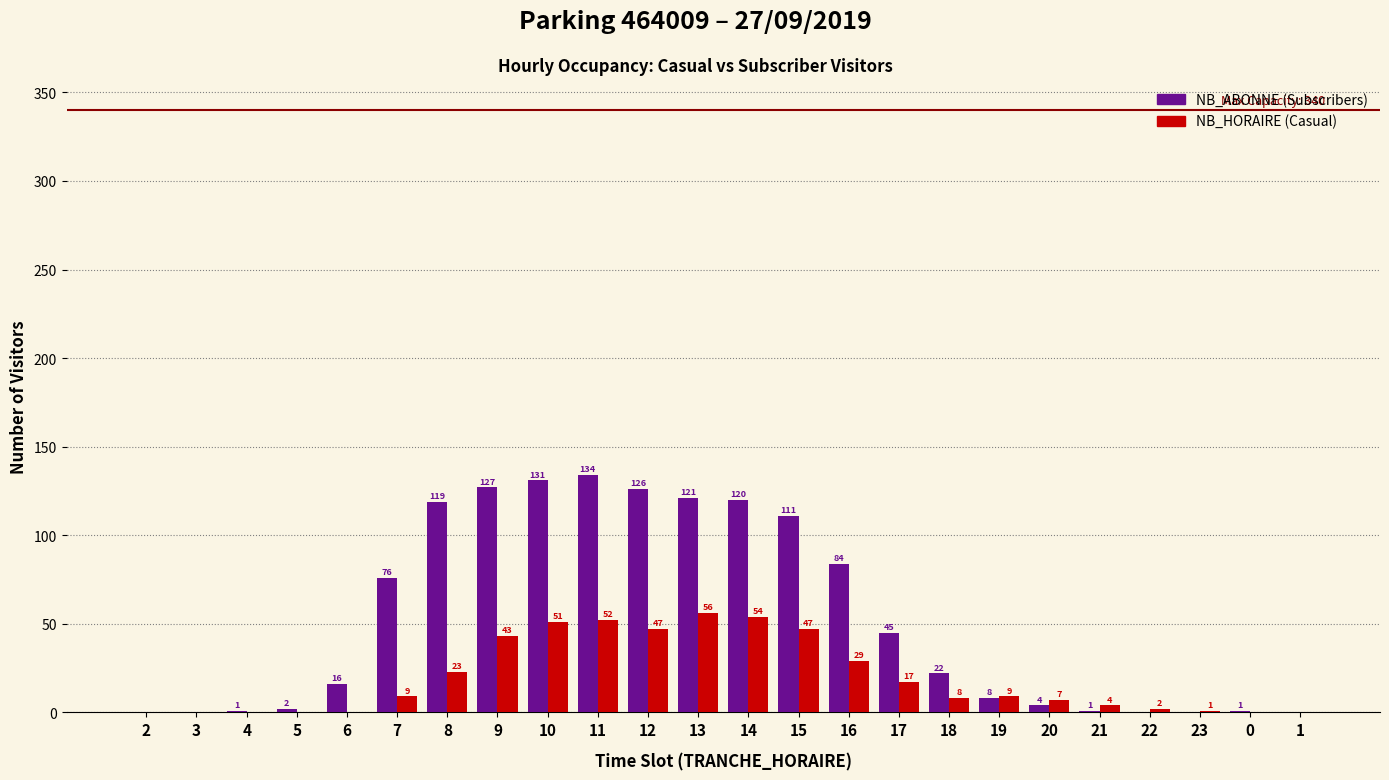

How many categories are shown in the chart?

24